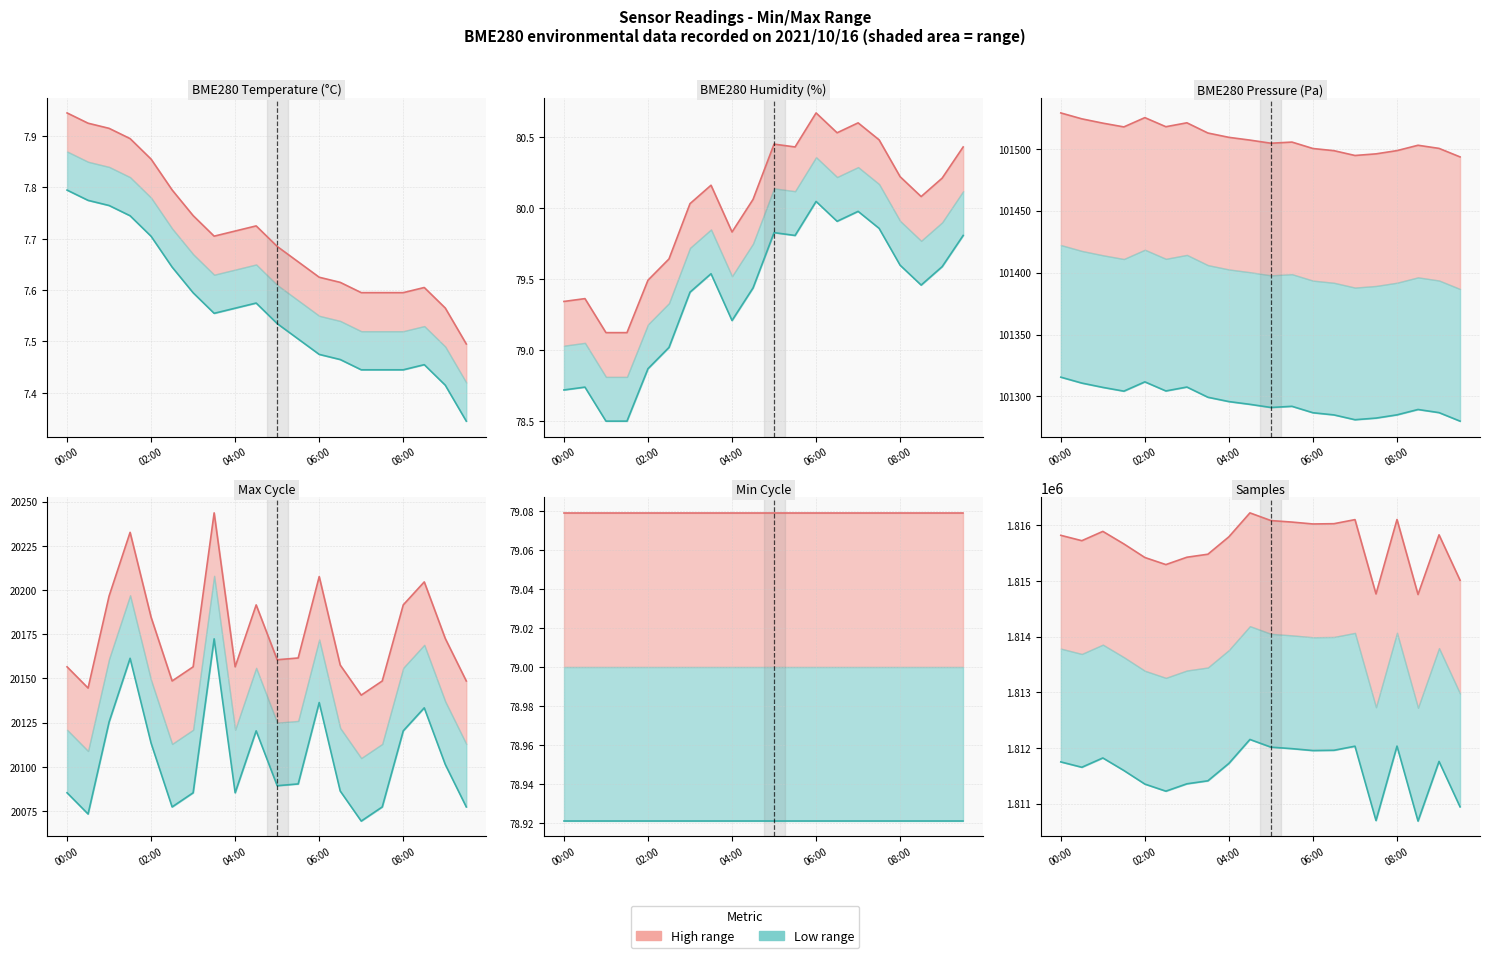

What is the average value of the High series?

1815673.1